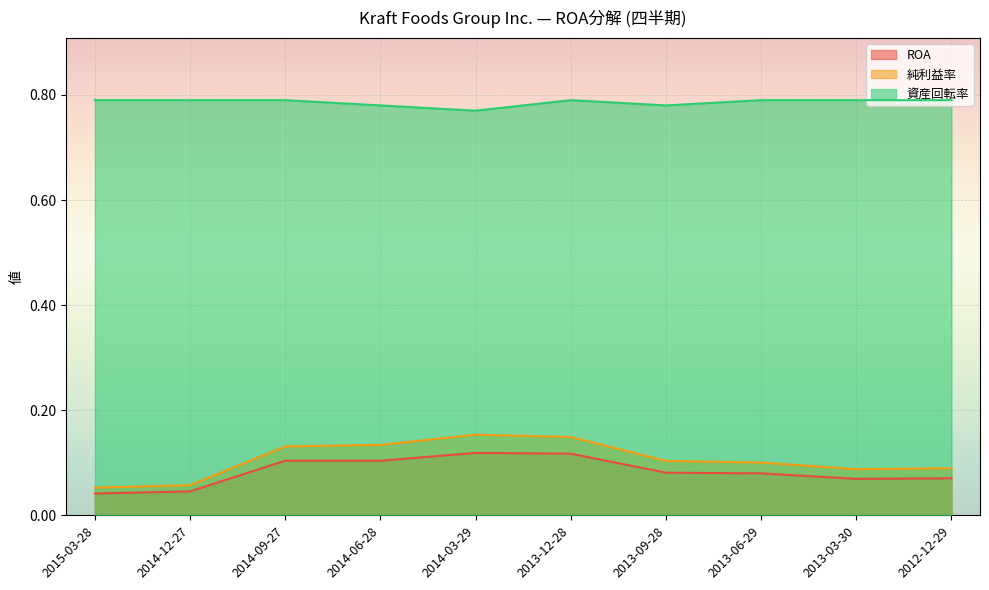

True or false: ROA and 資産回転率 cross at least once.

False